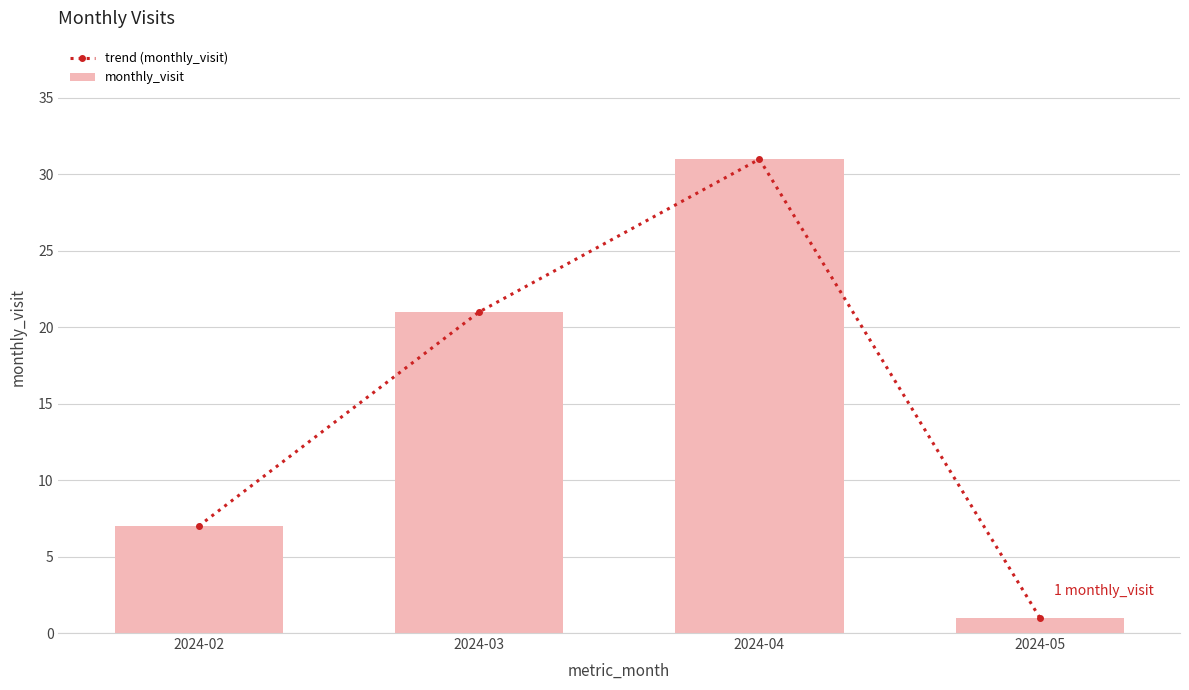

Count the monthly_visit values in the range 7 to 31.

3